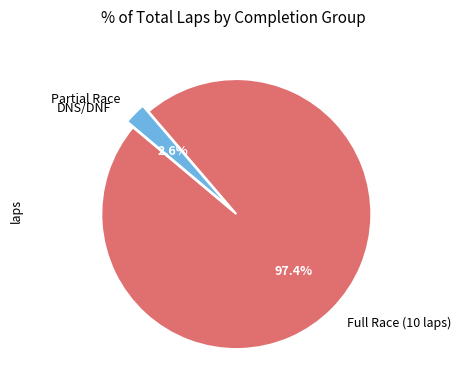

Which slice is the largest?

Full Race (10 laps)